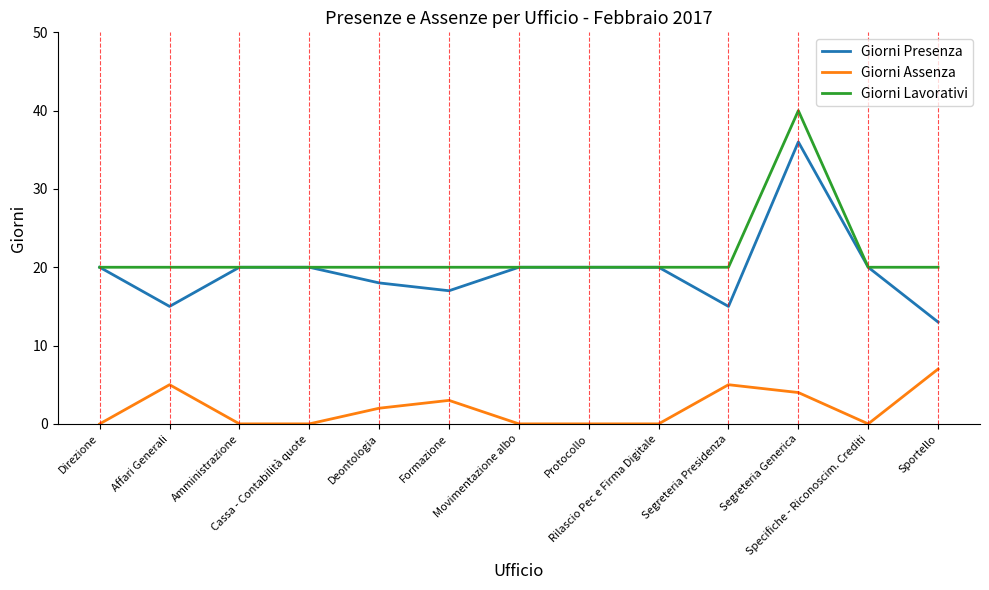

True or false: Giorni Assenza and Giorni Presenza intersect in this chart.

False